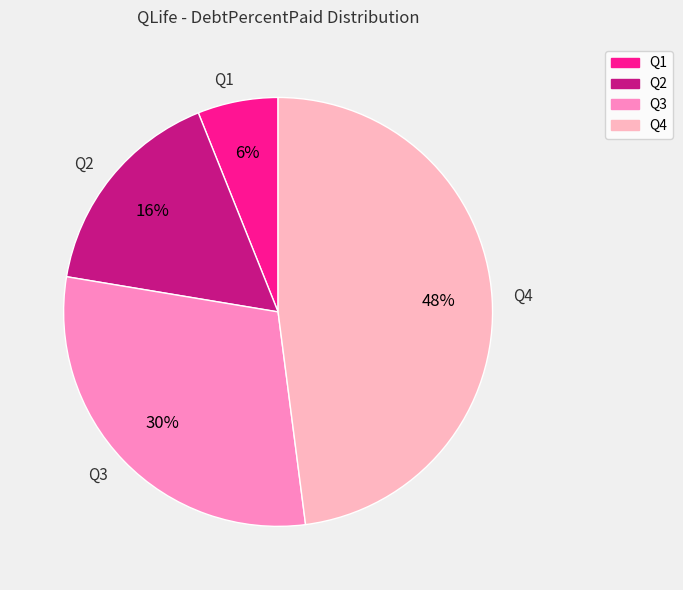

Which has a higher value, Q3 or Q2?

Q3